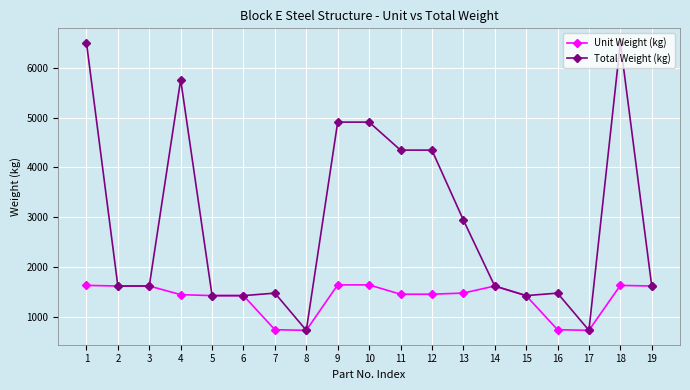

Count the number of categories in the chart.

19